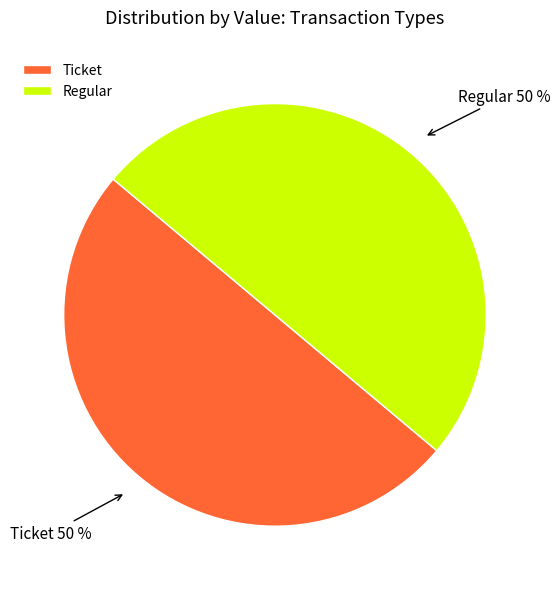

Combined, do Ticket and Regular account for over 50%?

Yes